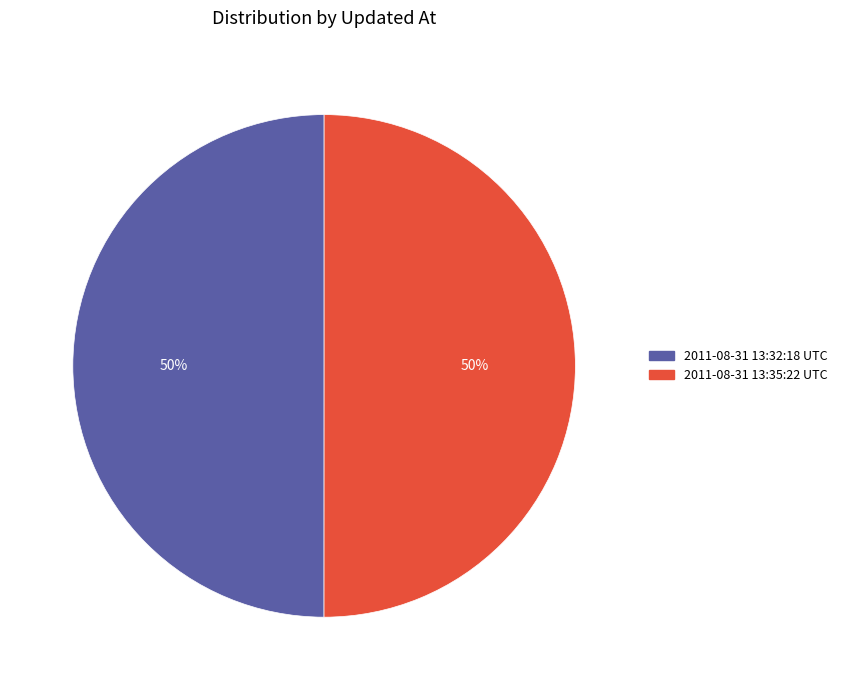

True or false: 2011-08-31 13:32:18 UTC accounts for 50% of the total.

True